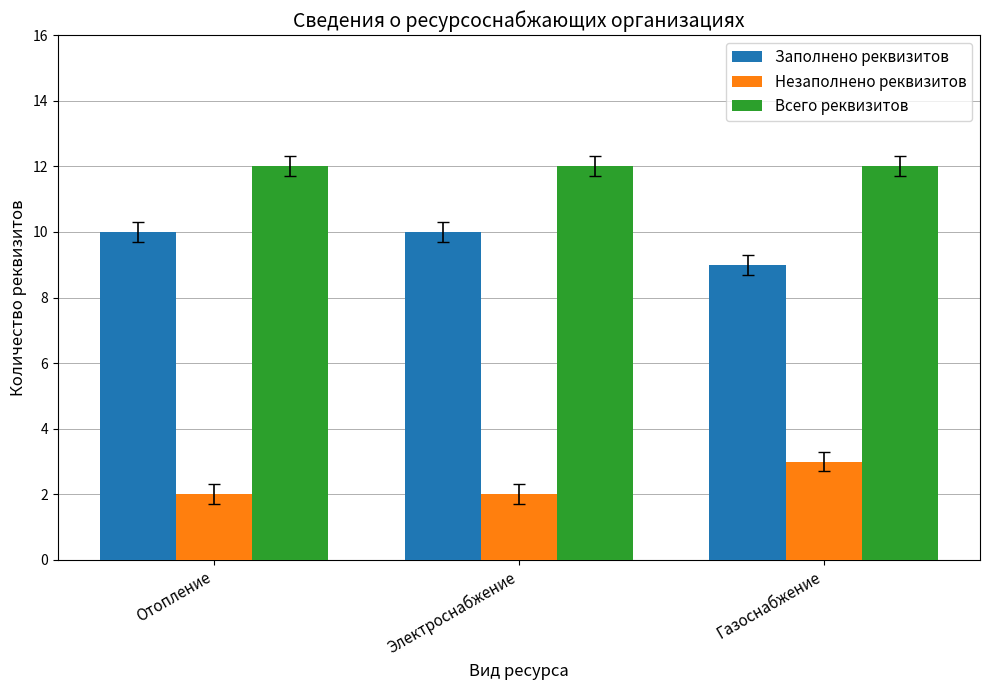

What is the maximum value shown in the chart?

12